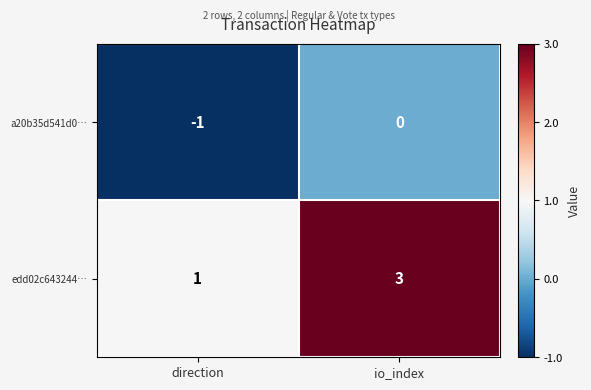

Reading left to right, extract all data points from this chart.

a20b35d541d0…: direction=-1	io_index=0
edd02c643244…: direction=1	io_index=3